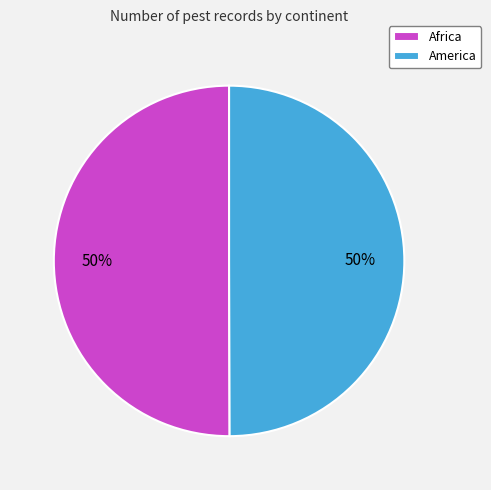

Is the sum of America and Africa greater than half?

Yes